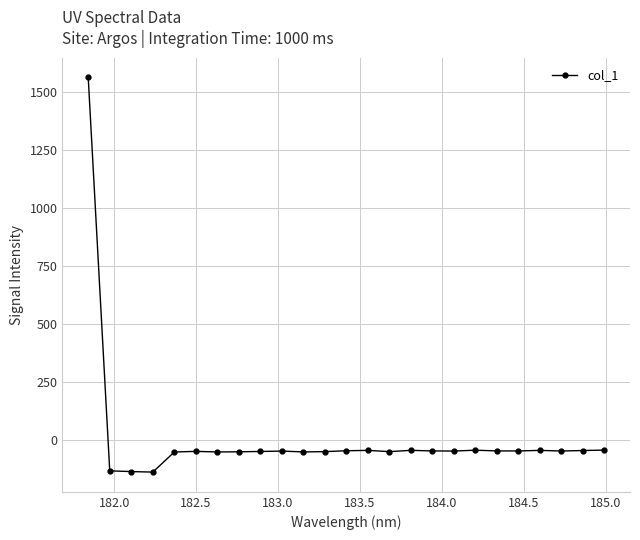

What is the smallest value displayed?

-139.2